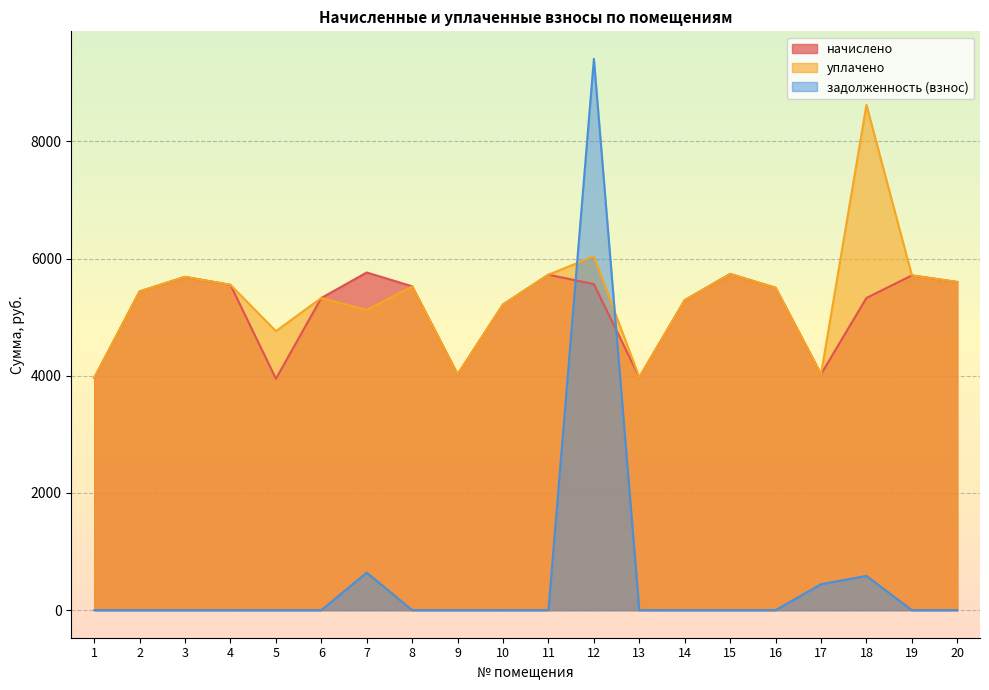

List the labels in order of уплачено value, smallest first.

1, 13, 9, 17, 5, 7, 10, 14, 6, 2, 16, 8, 4, 20, 3, 19, 11, 15, 12, 18